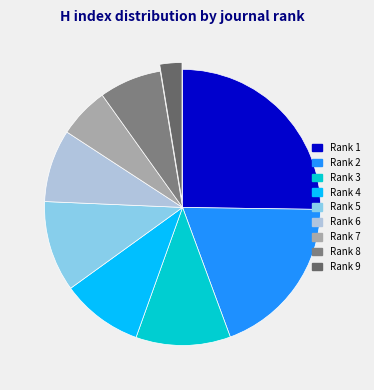

To the nearest percent, what portion does Rank 4 represent?

10%